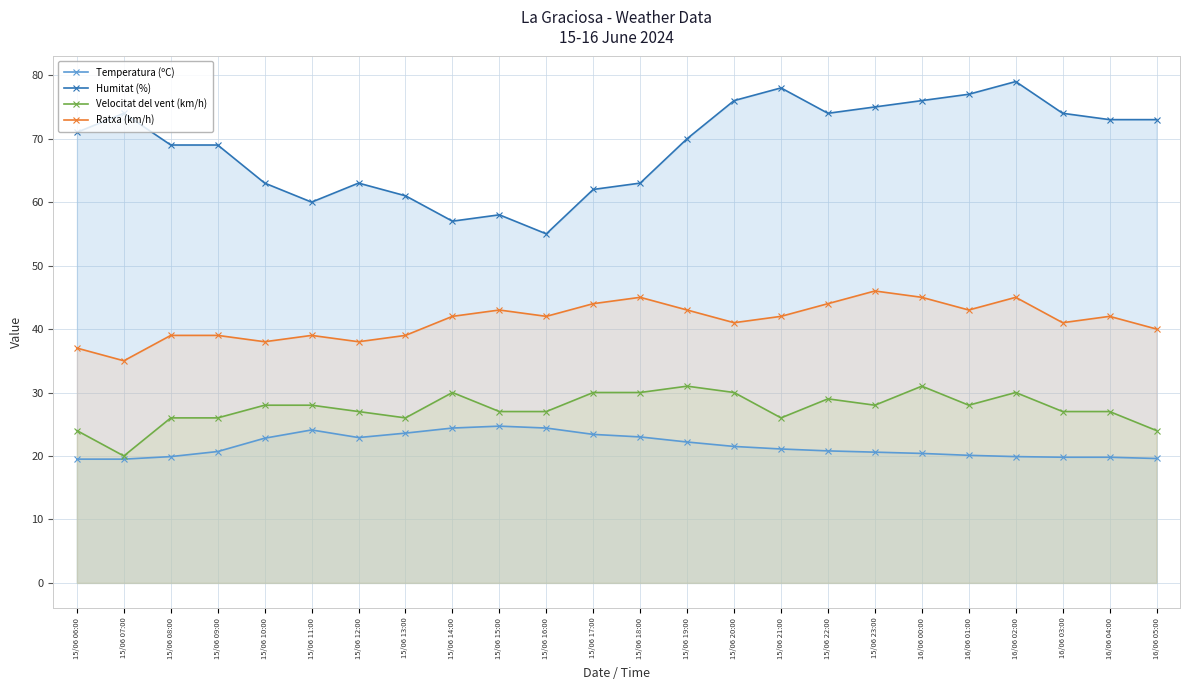

Which series has the largest range (max minus min)?

Humitat (%)